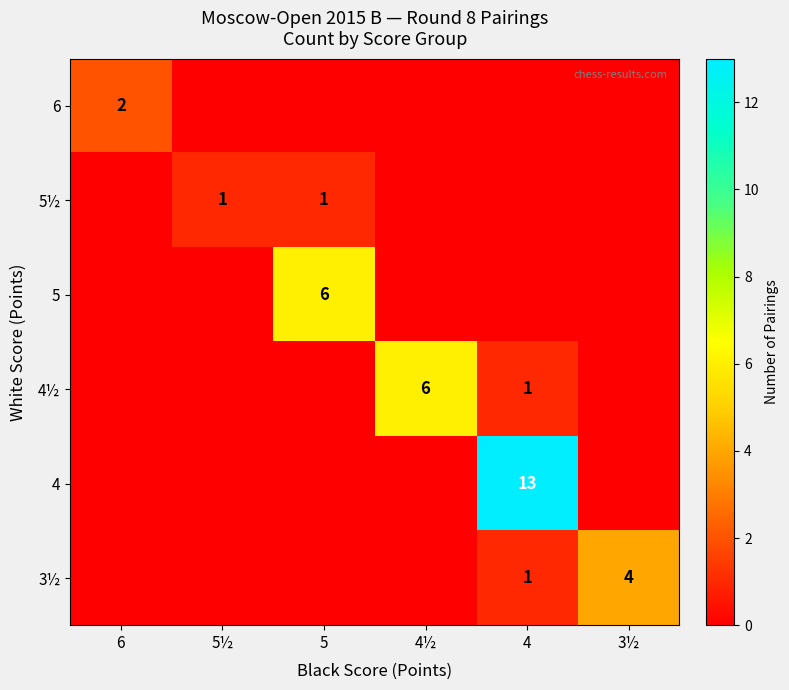

The value of 6 at 6 is 3. True or false?

False